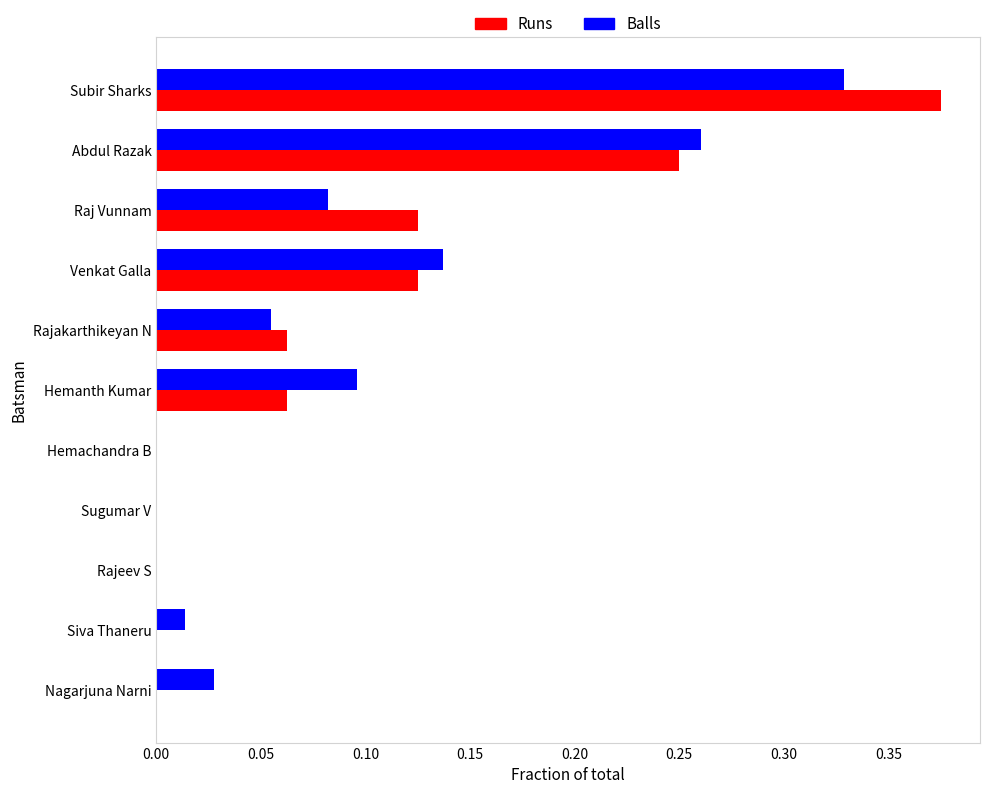

What are all the series names shown in the legend?

Runs, Balls